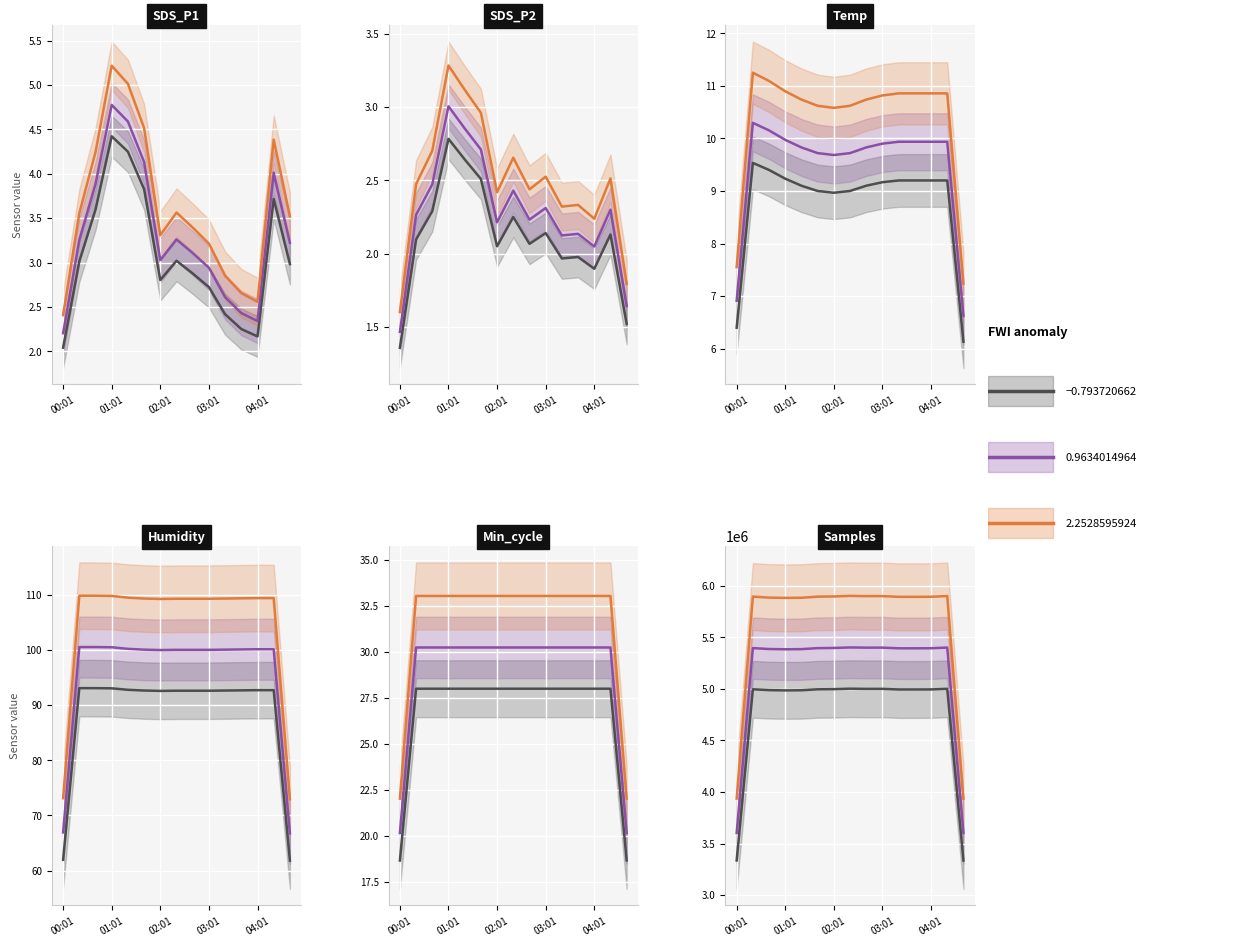

What value does the data have at 8?

2.9